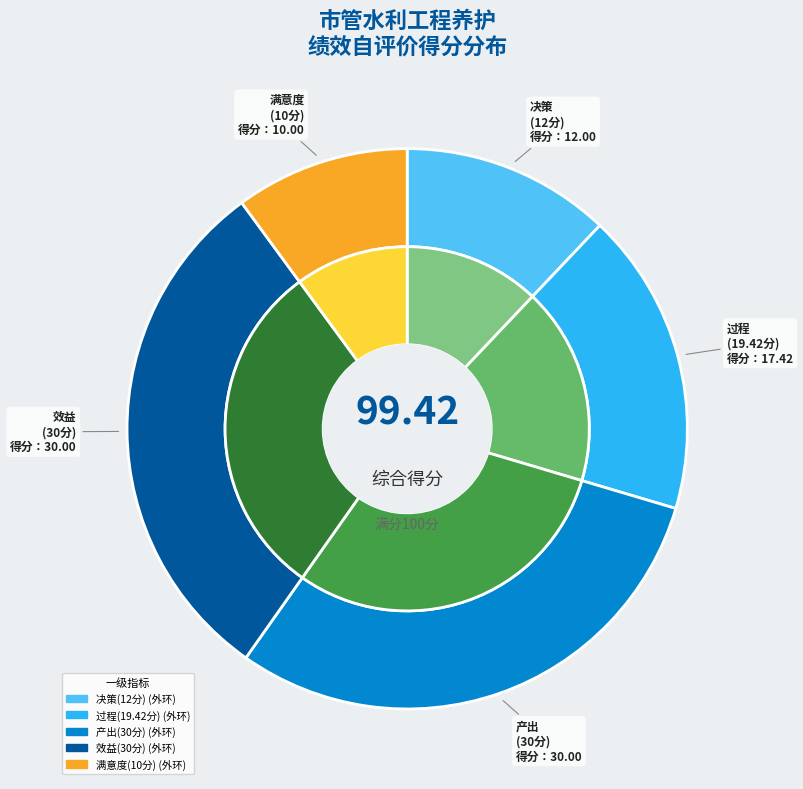

True or false: 社会效益 accounts for 15% of the total.

False